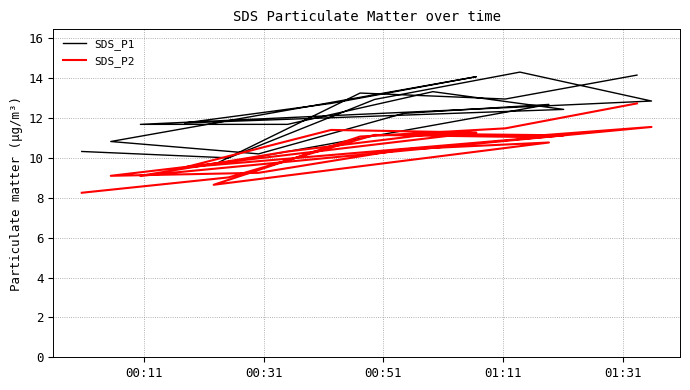

Which series has the largest range (max minus min)?

SDS_P1